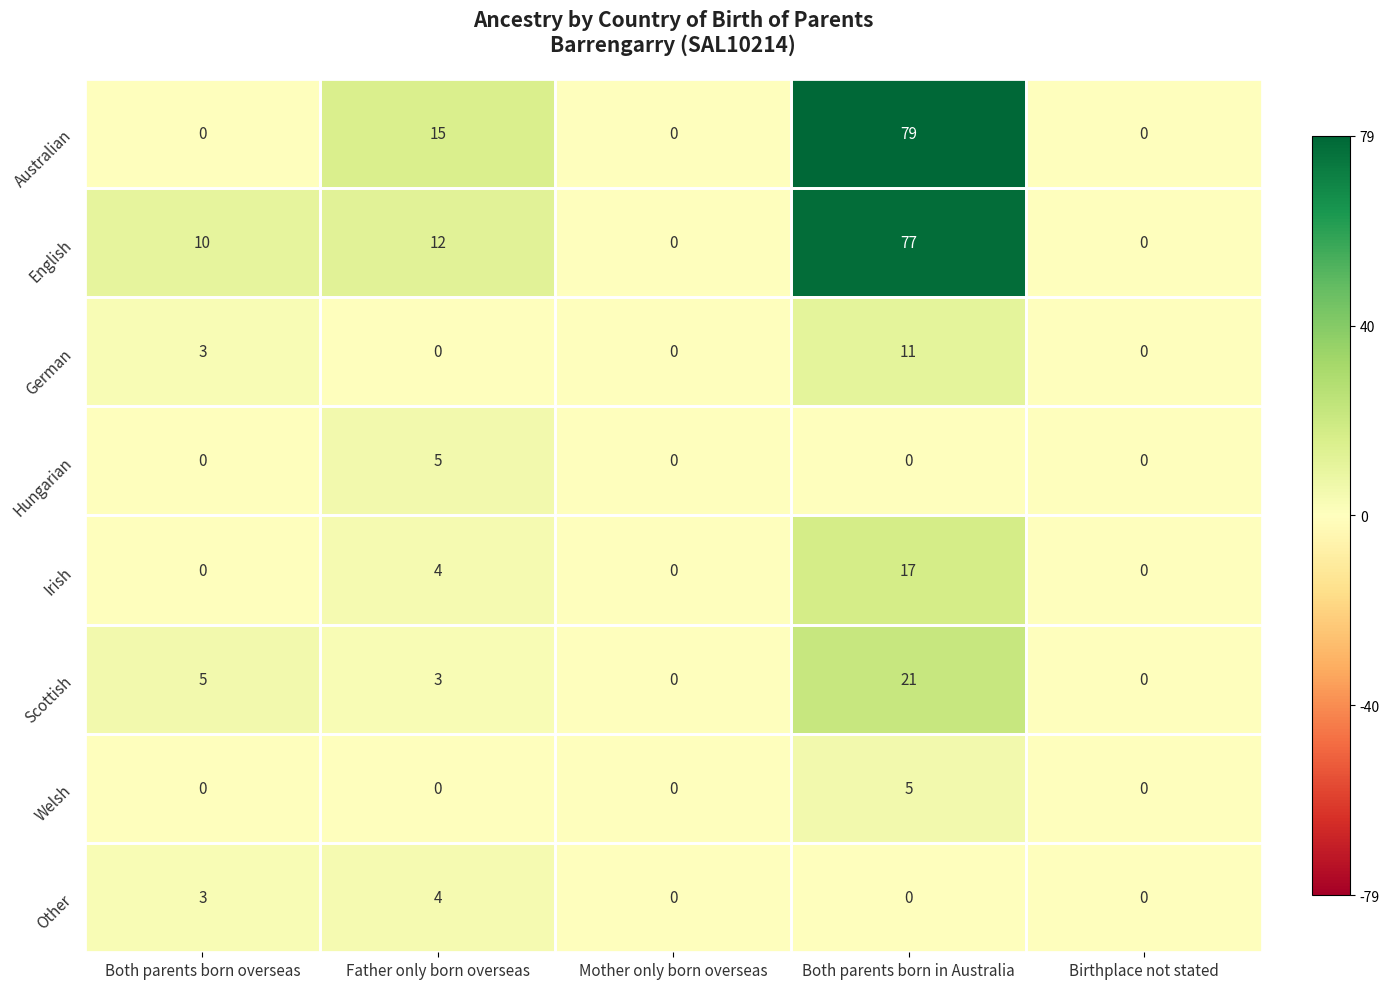

What is the difference between the maximum and minimum values in the Hungarian series?

5